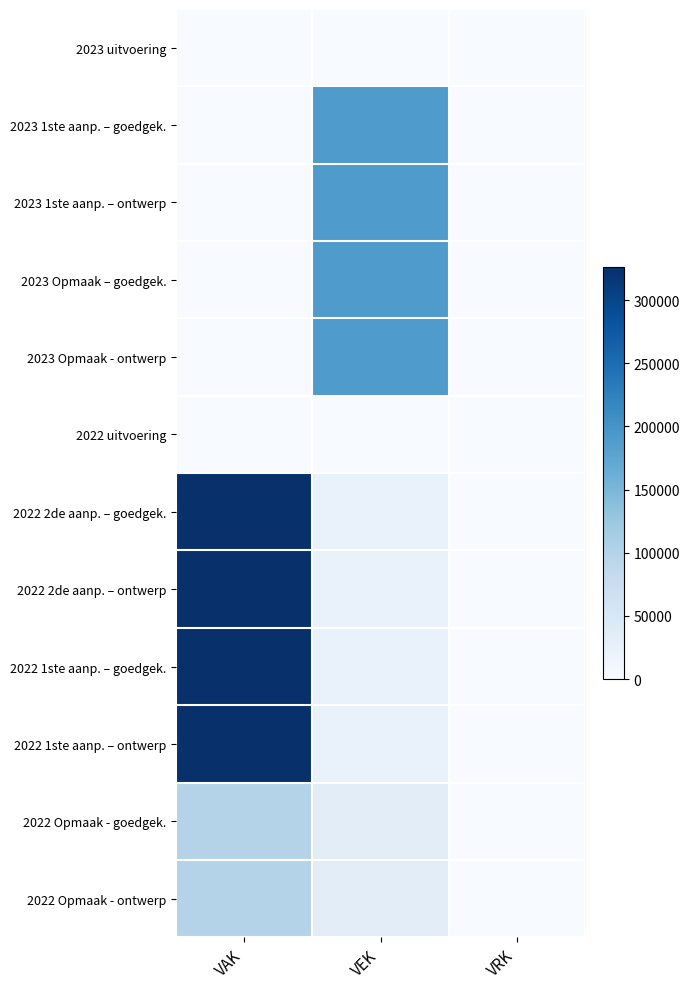

Rank the series by their maximum value, from lowest to highest.

2023 uitvoering, 2022 uitvoering, 2022 Opmaak - goedgek., 2022 Opmaak - ontwerp, 2023 1ste aanp. – goedgek., 2023 1ste aanp. – ontwerp, 2023 Opmaak – goedgek., 2023 Opmaak - ontwerp, 2022 2de aanp. – goedgek., 2022 2de aanp. – ontwerp, 2022 1ste aanp. – goedgek., 2022 1ste aanp. – ontwerp